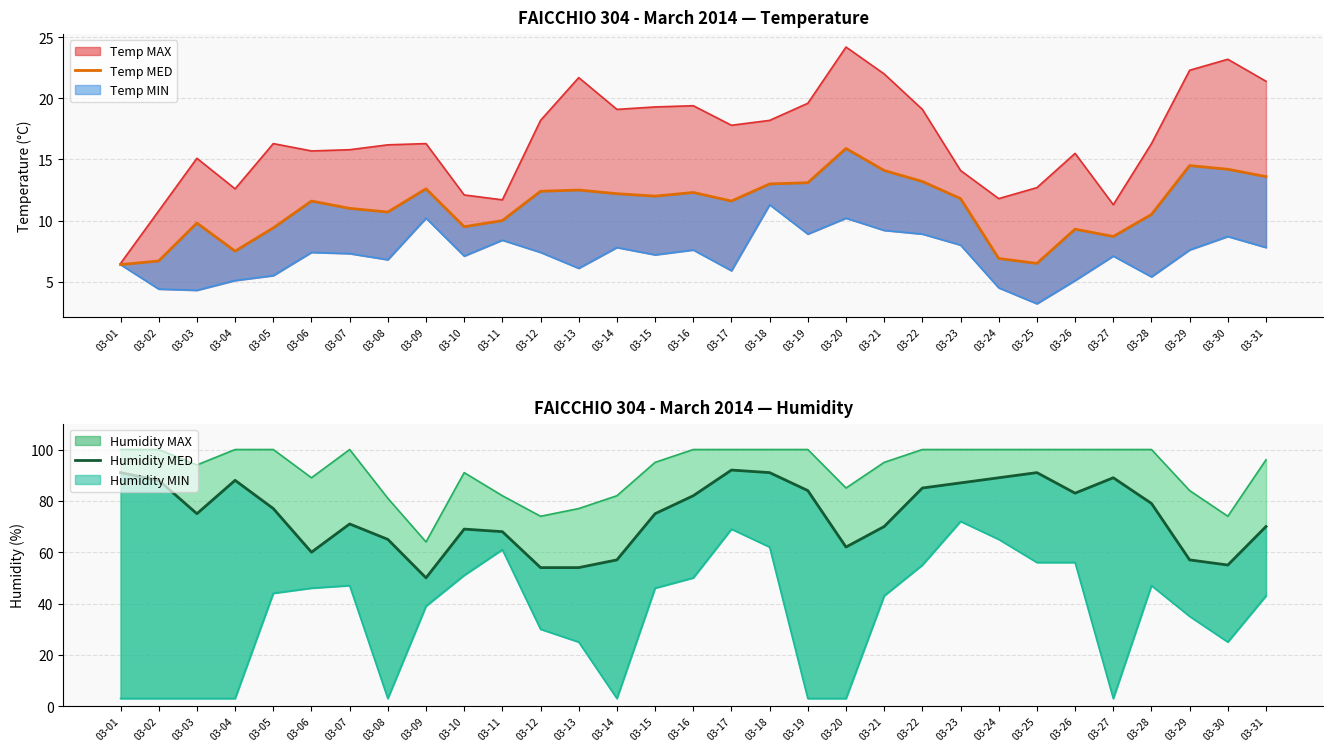

What is the value of the Temp MED point at the 12th from the left?

12.4